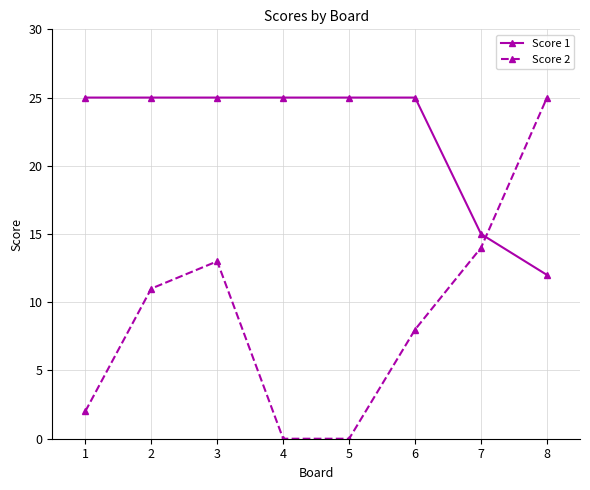

True or false: Score 1 has a value of 22 at 7.

False